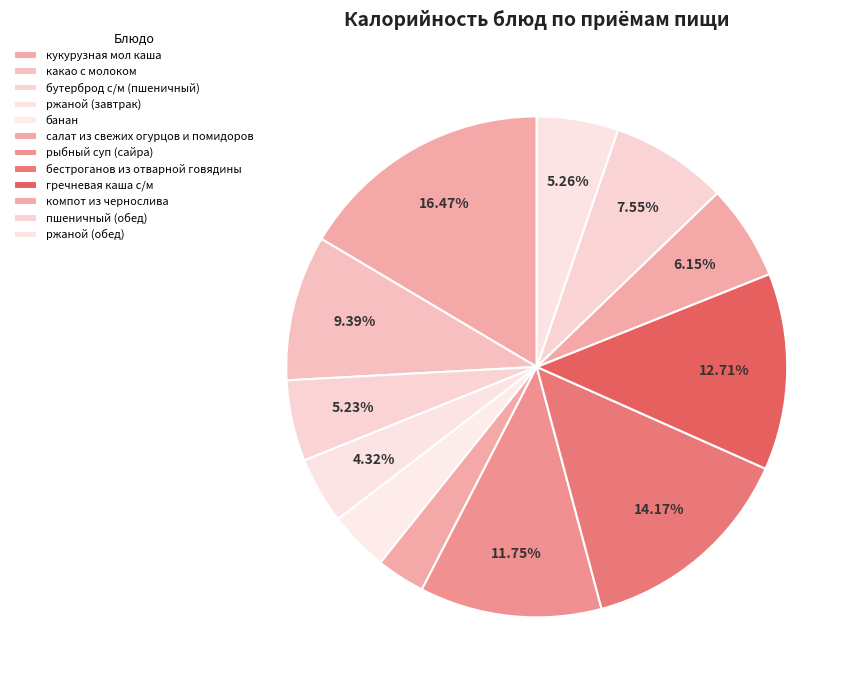

Combined, what portion of the pie is бутерброд с/м (пшеничный) and банан?

9.1%